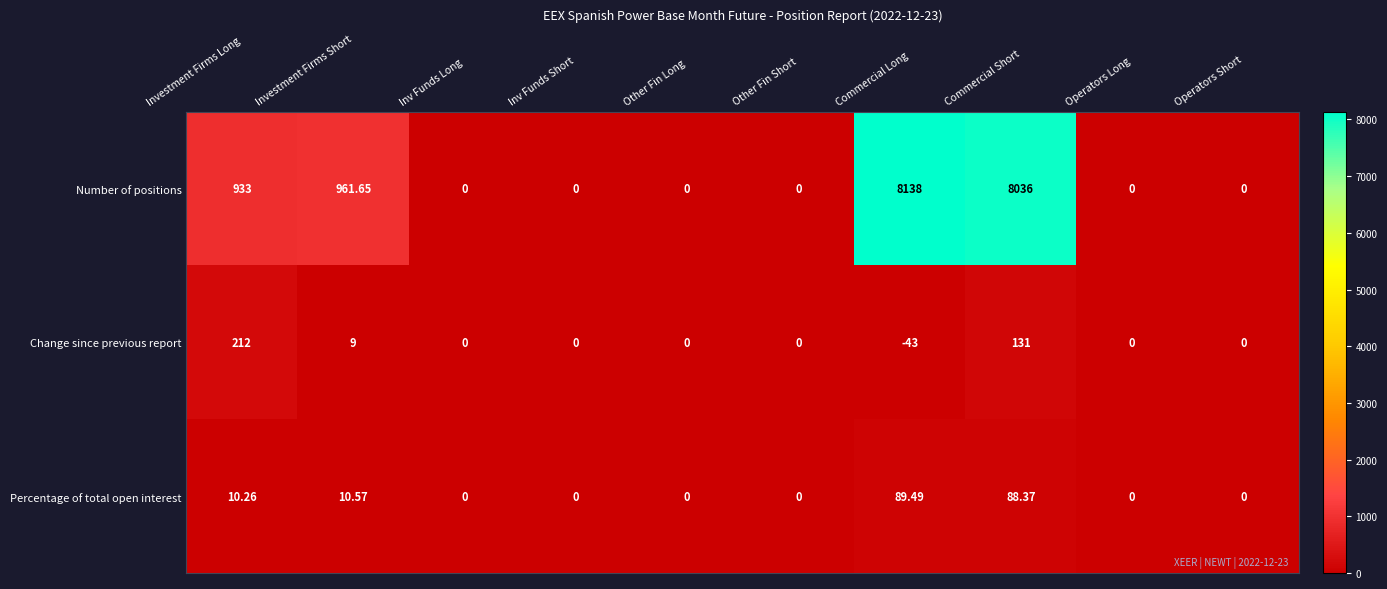

At which label does Change since previous report first exceed 0?

Investment Firms Long